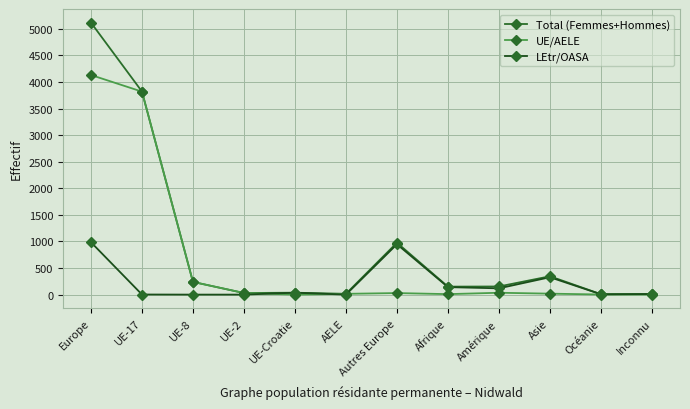

Which series has the widest spread of values?

Total (Femmes+Hommes)